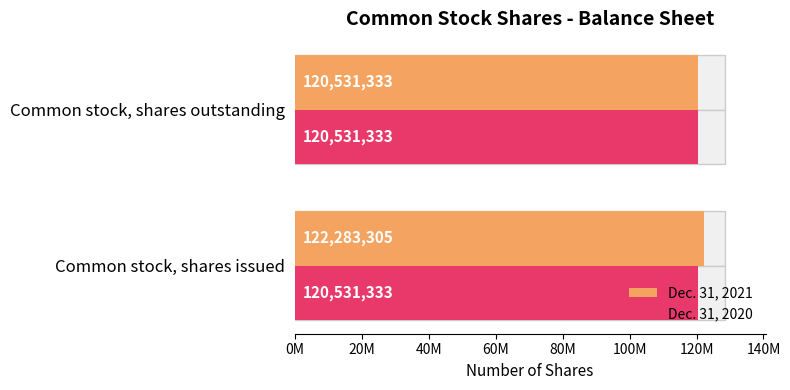

How many groups of bars are there?

2